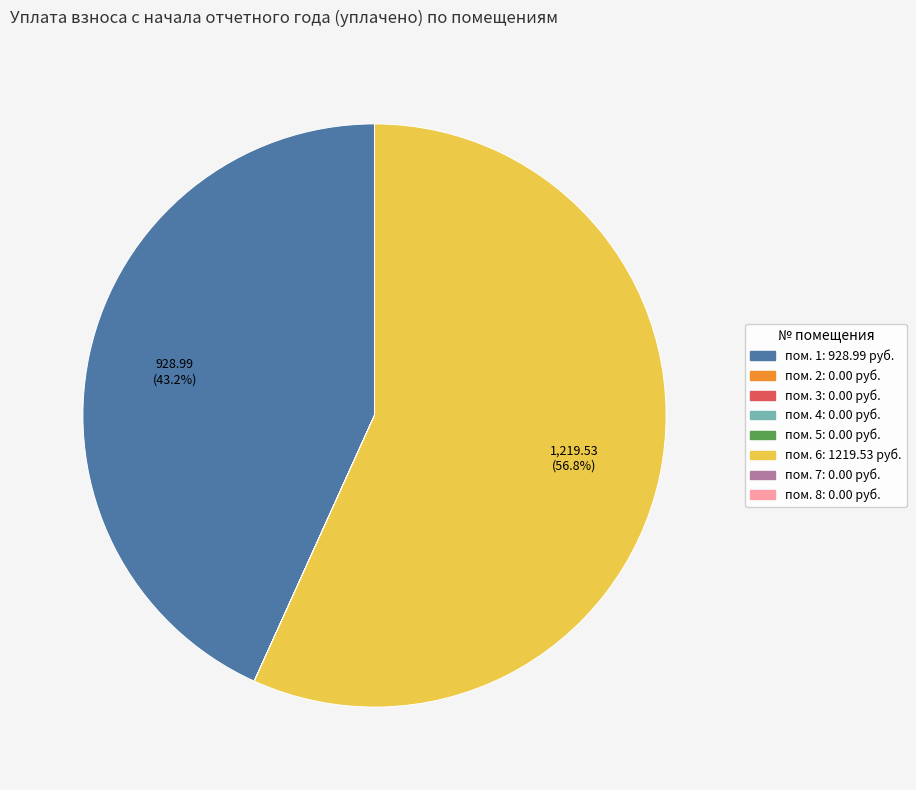

To the nearest percent, what is the average slice percentage?

12%